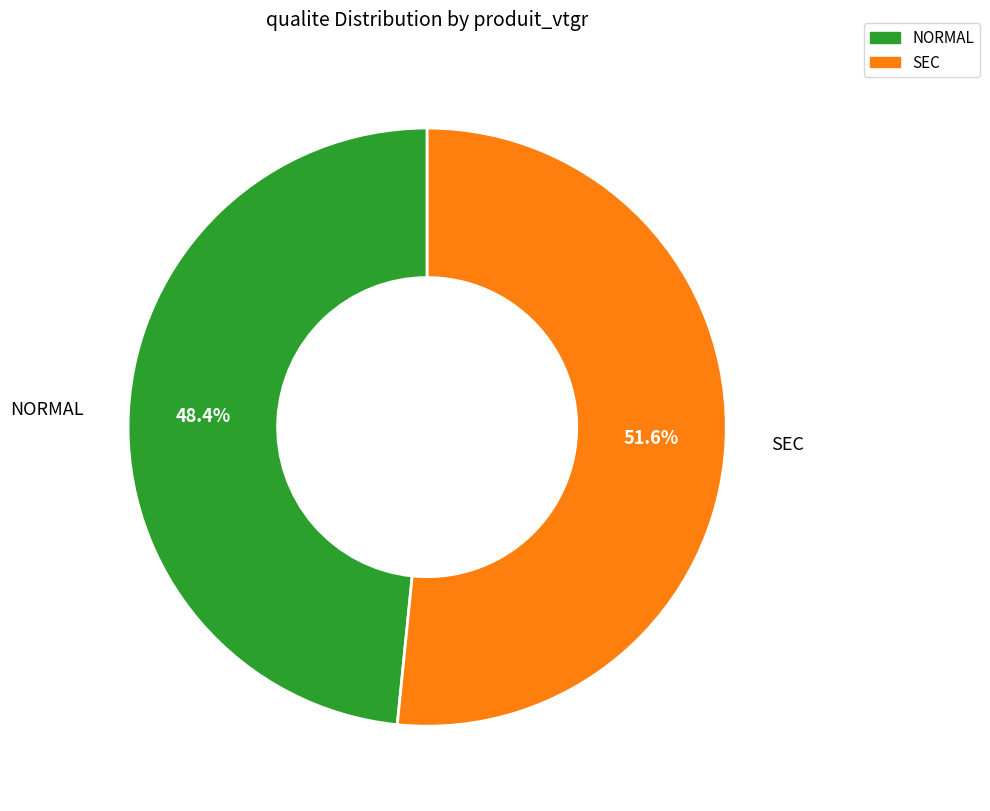

Do SEC and NORMAL together represent more than half of the pie?

Yes